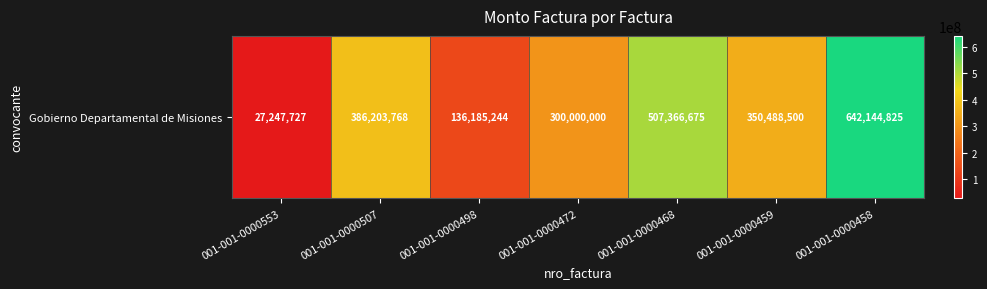

Reading right to left, extract all data points from this chart.

001-001-0000458=642144825	001-001-0000459=350488500	001-001-0000468=507366675	001-001-0000472=300000000	001-001-0000498=136185244	001-001-0000507=386203768	001-001-0000553=27247727